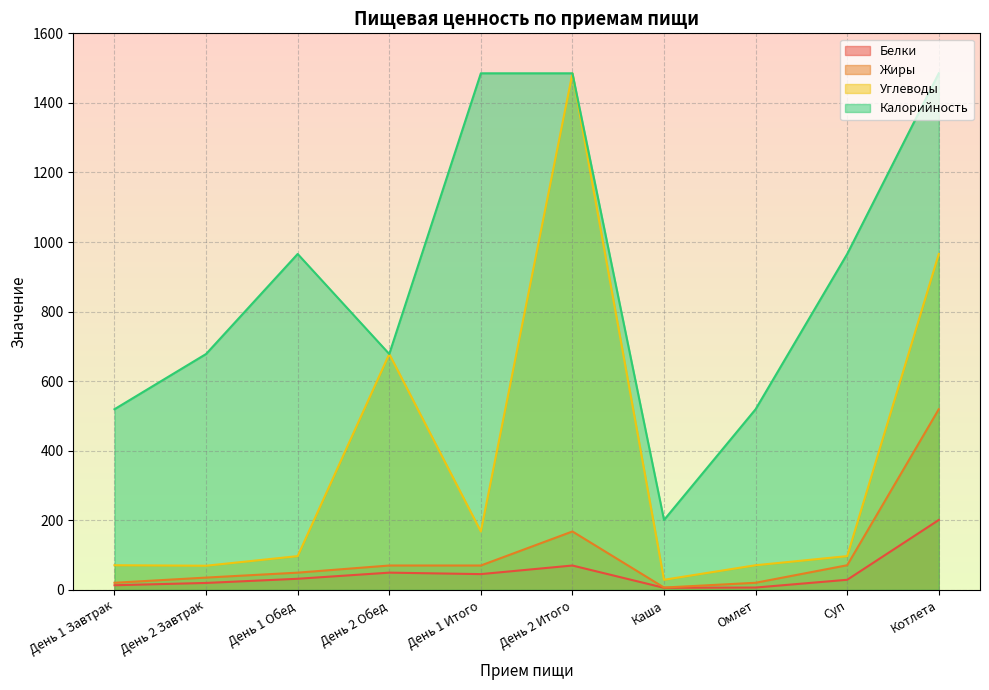

Count the number of categories in the chart.

10